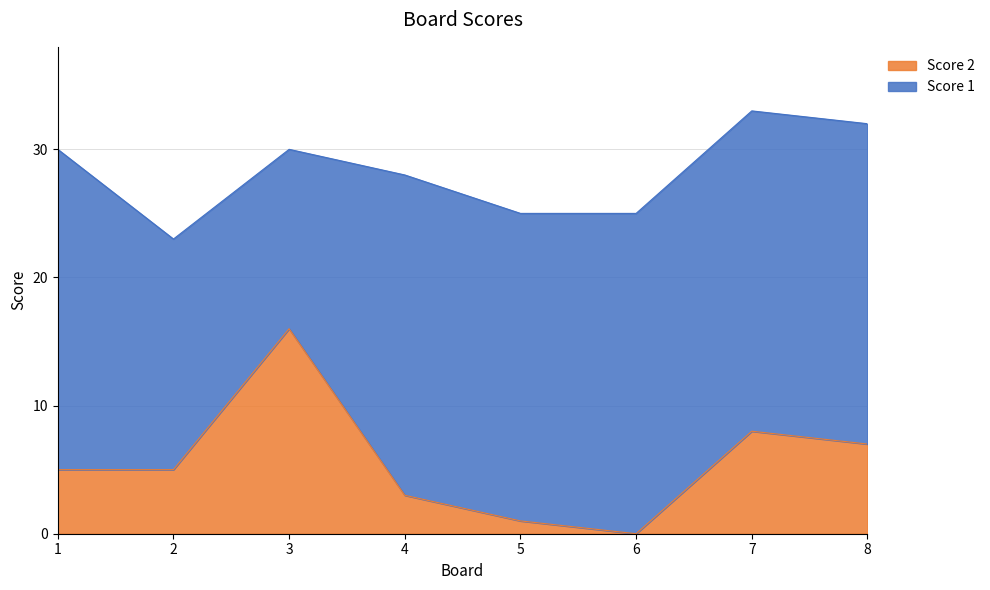

Where does the data first go above 5?

3